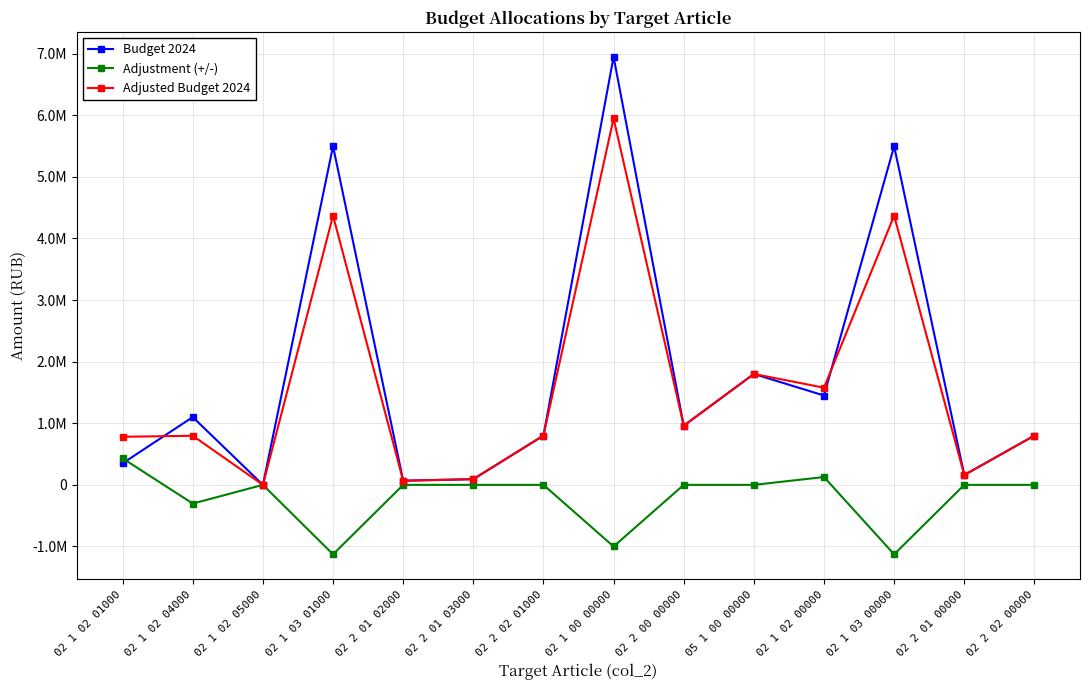

Is this an area chart (filled region under the line)?

No